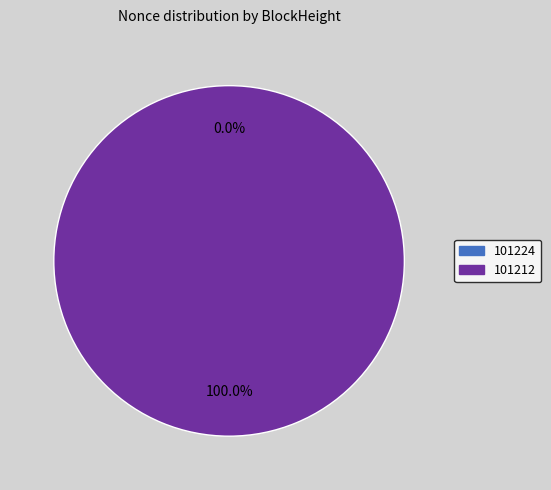

Is it true that 101212 is 91% of the pie?

False